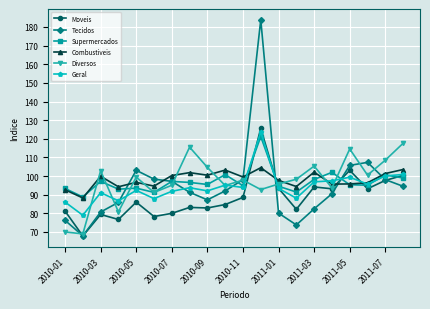

After their last crossing, which series has the higher values: Diversos or Combustiveis?

Diversos